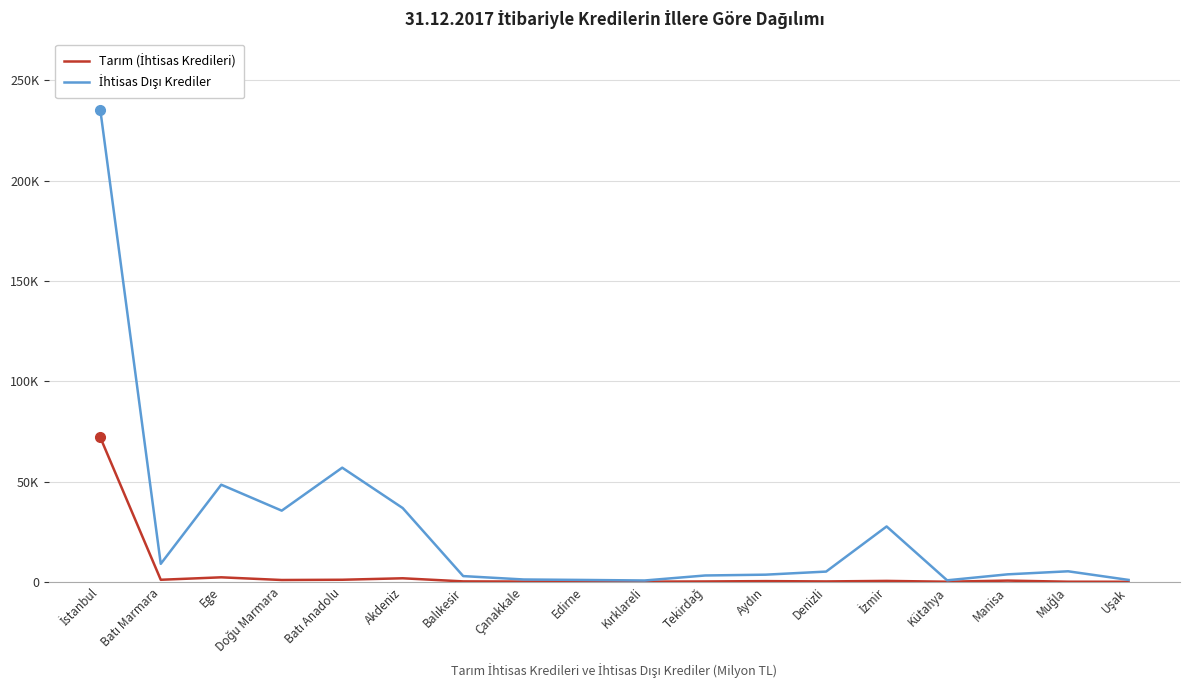

Which series has the largest total across all categories?

İhtisas Dışı Krediler